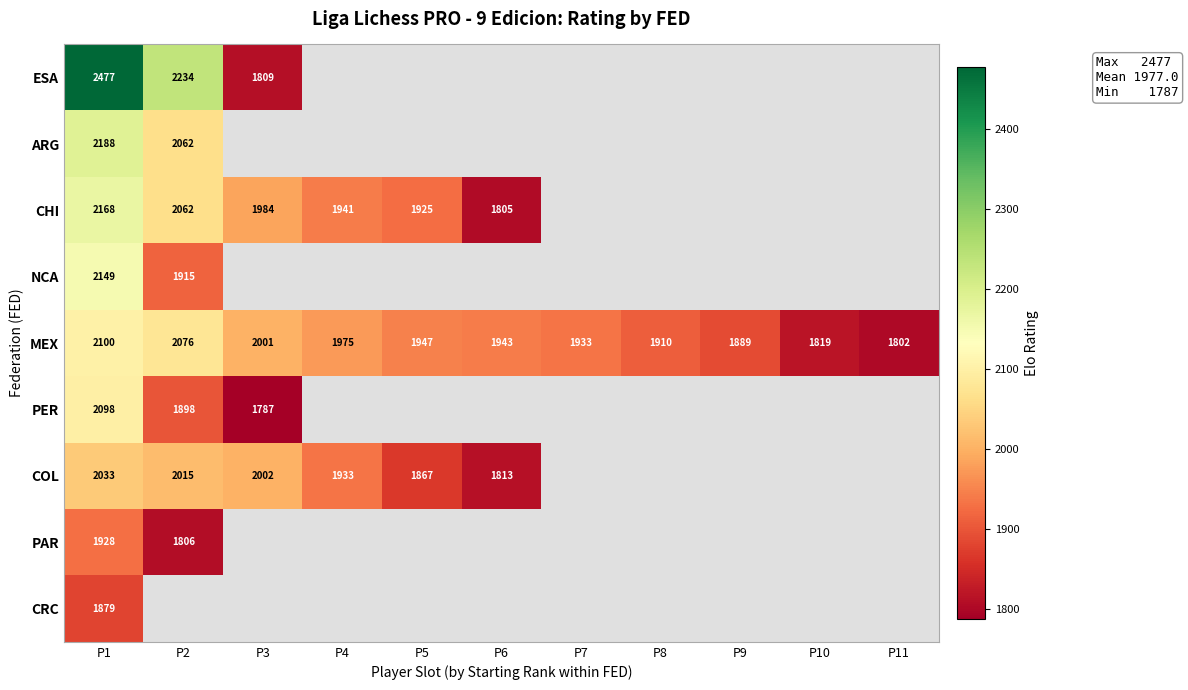

How many distinct data groups are displayed?

9